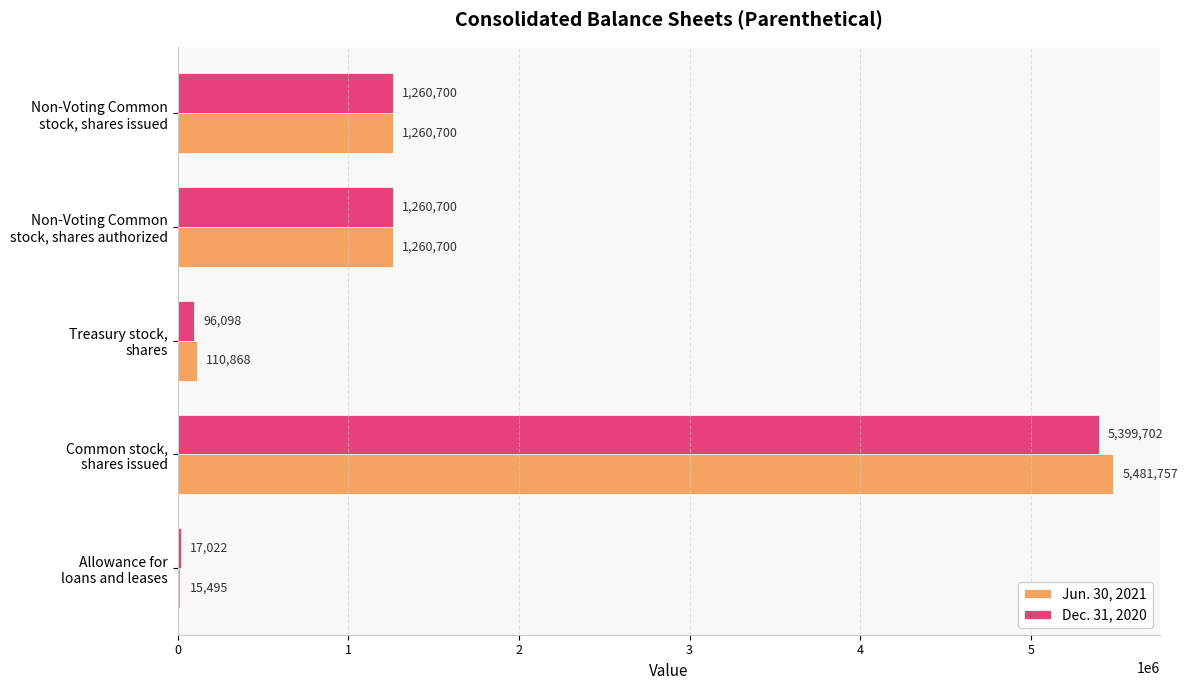

What is the maximum value shown in the chart?

5481757